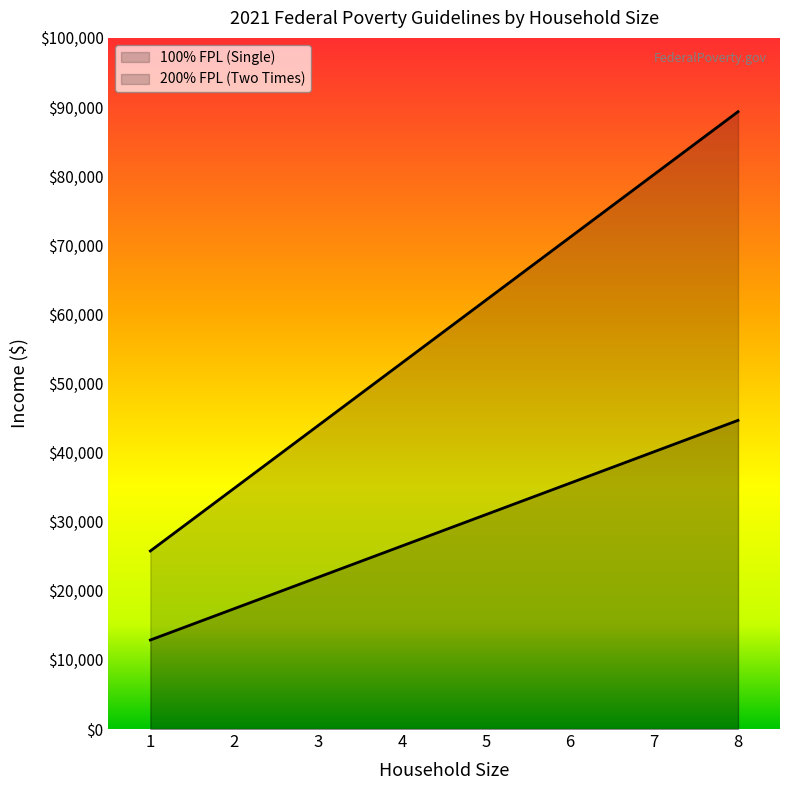

What is the sum of all 100% FPL (Single) values?

230160